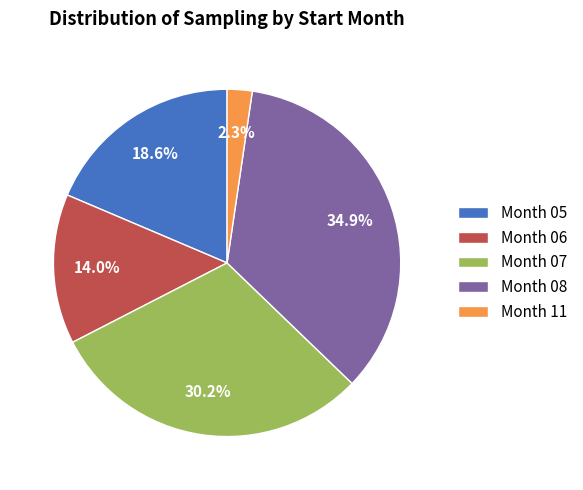

What is the total percentage of Month 06 and Month 07?

44.2%